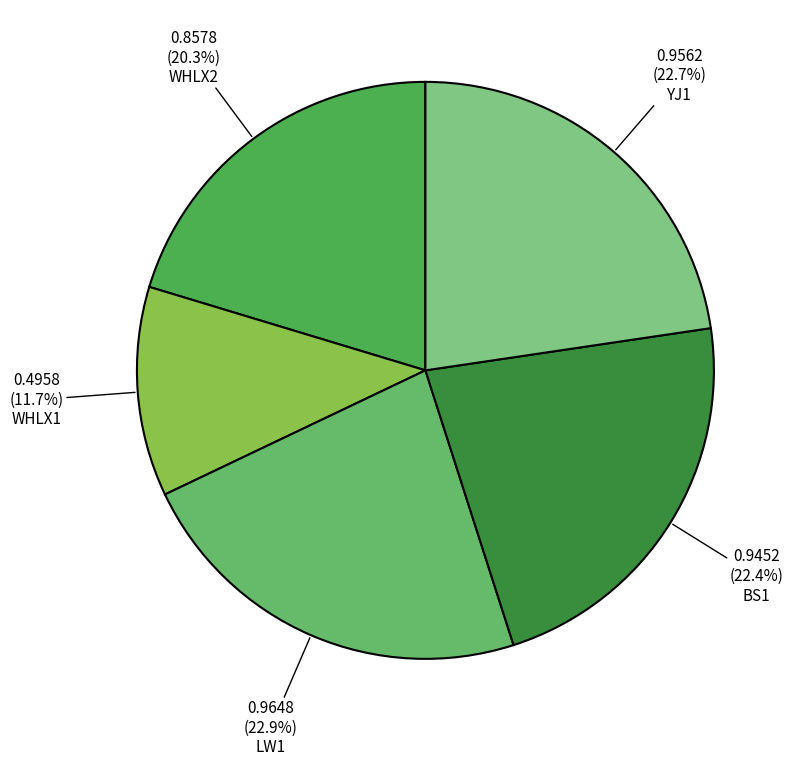

True or false: LW1 accounts for 31% of the total.

False